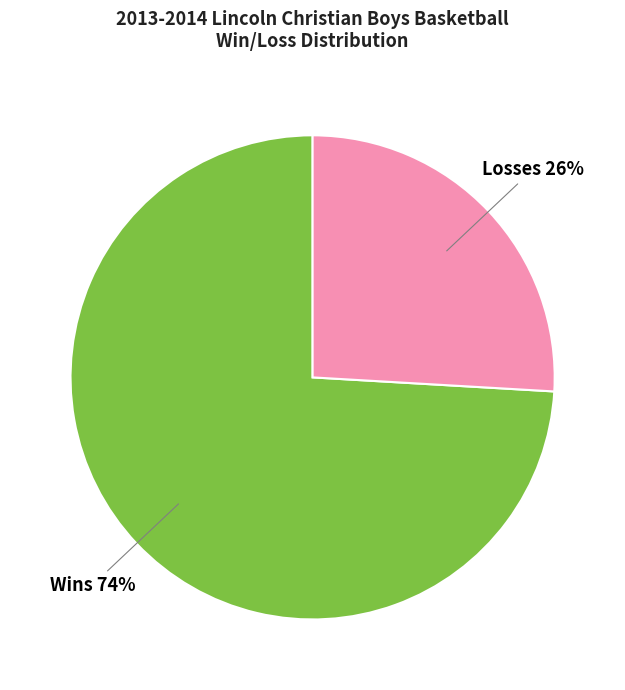

To the nearest percent, what is the average slice percentage?

50%